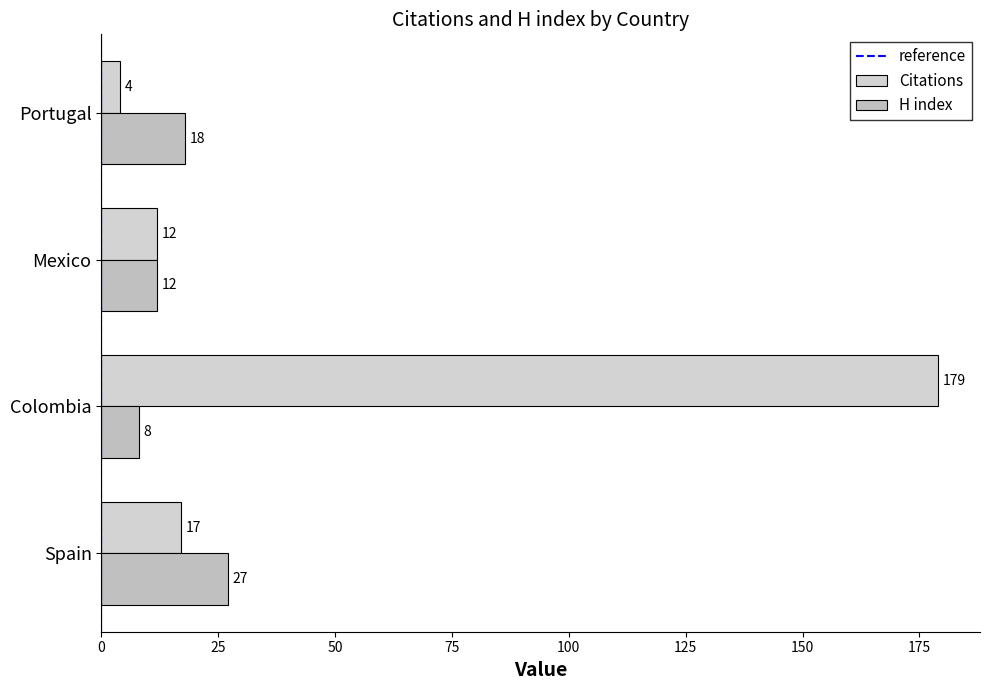

Which series changed the most between Mexico and Portugal?

Citations